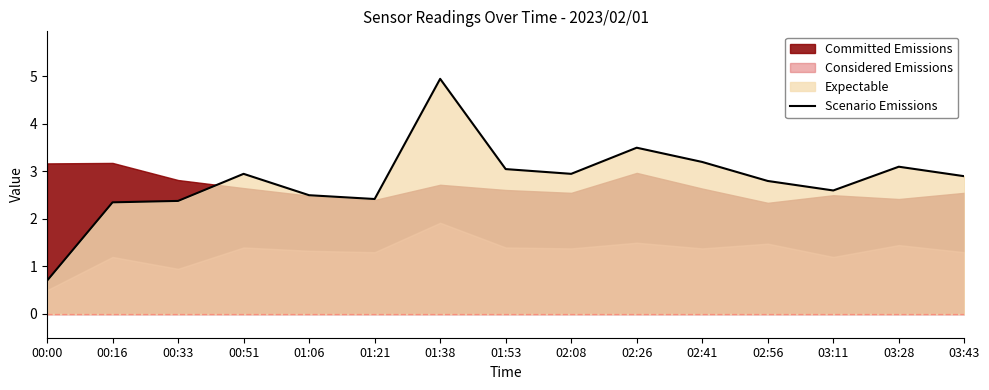

List the labels in order of value, smallest first.

00:00, 00:16, 00:33, 01:21, 01:06, 03:11, 02:56, 03:43, 00:51, 02:08, 01:53, 03:28, 02:41, 02:26, 01:38